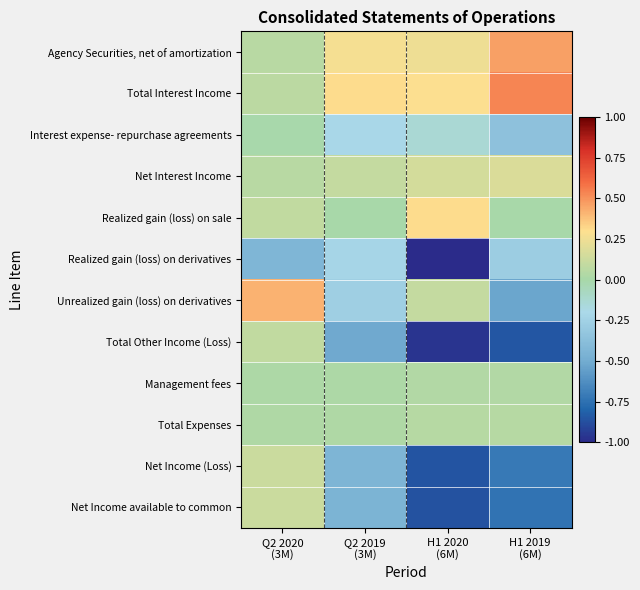

Which series has the largest range (max minus min)?

Total Other Income (Loss)